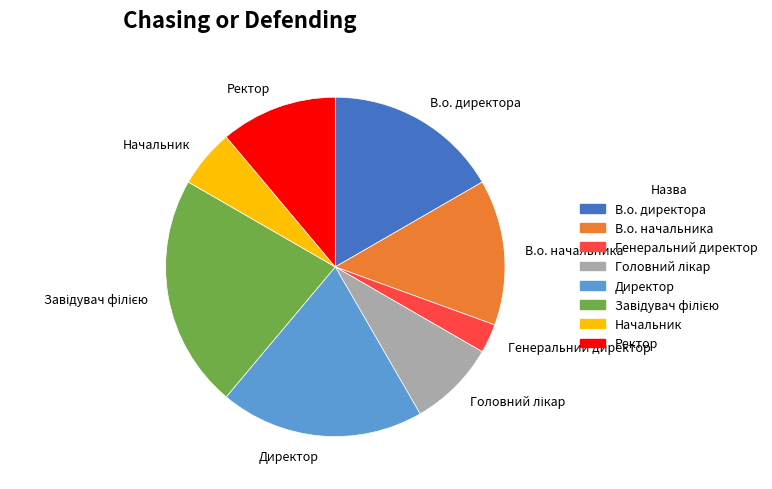

Approximately how many times larger is the value at Начальник compared to В.о. директора?

0.3